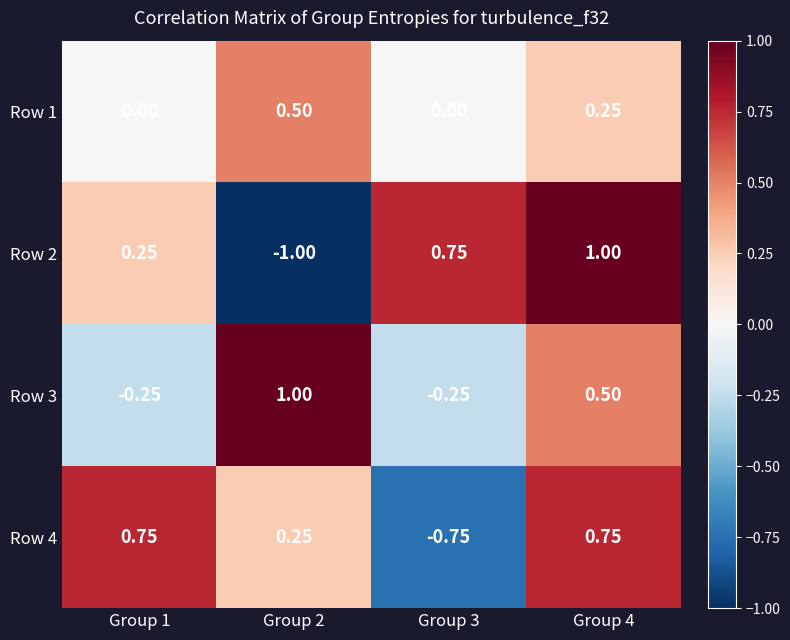

How many distinct data groups are displayed?

4